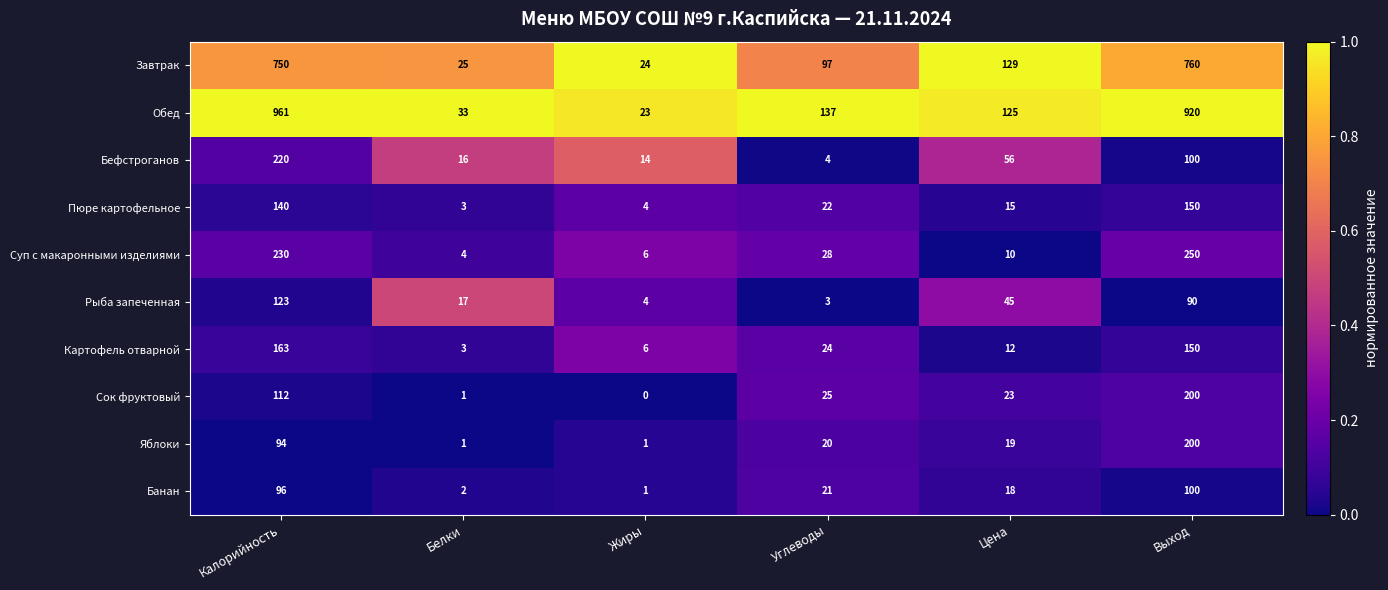

At which label is Яблоки closest to 100?

Калорийность